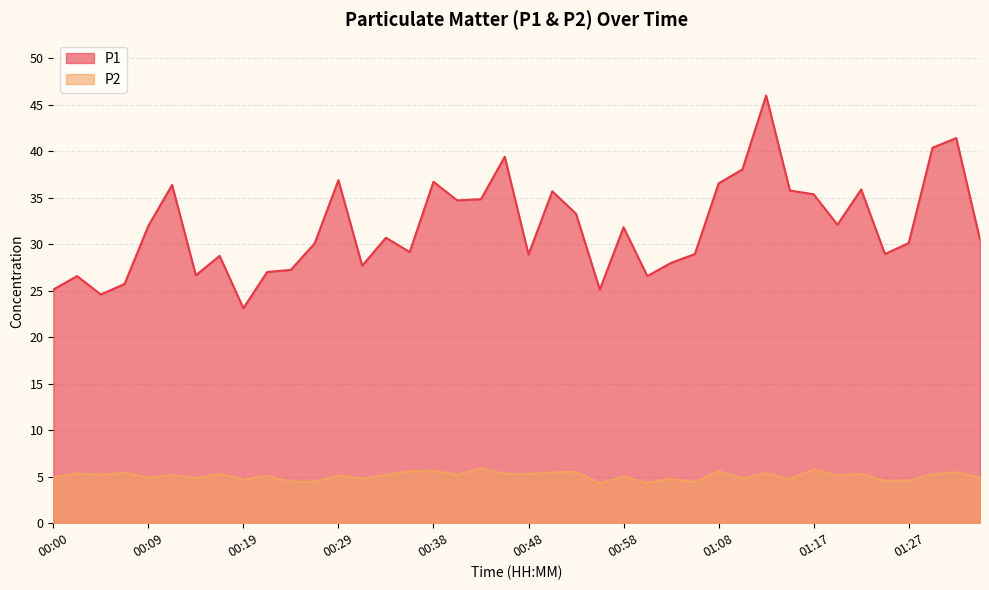

True or false: P2 has a value of 4.5 at 00:24.

True